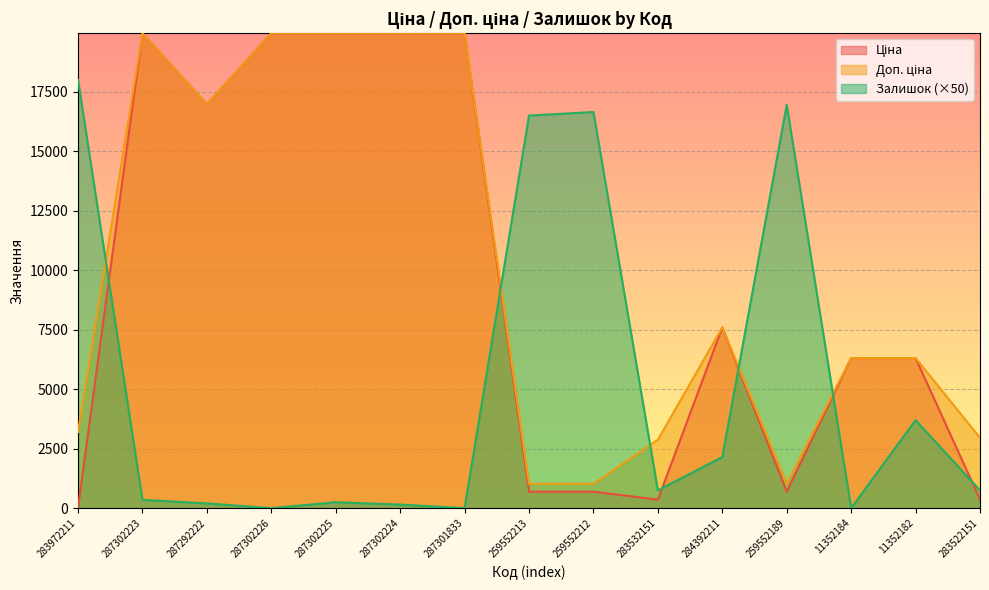

At which category does the chart reach its peak across all series?

287302223